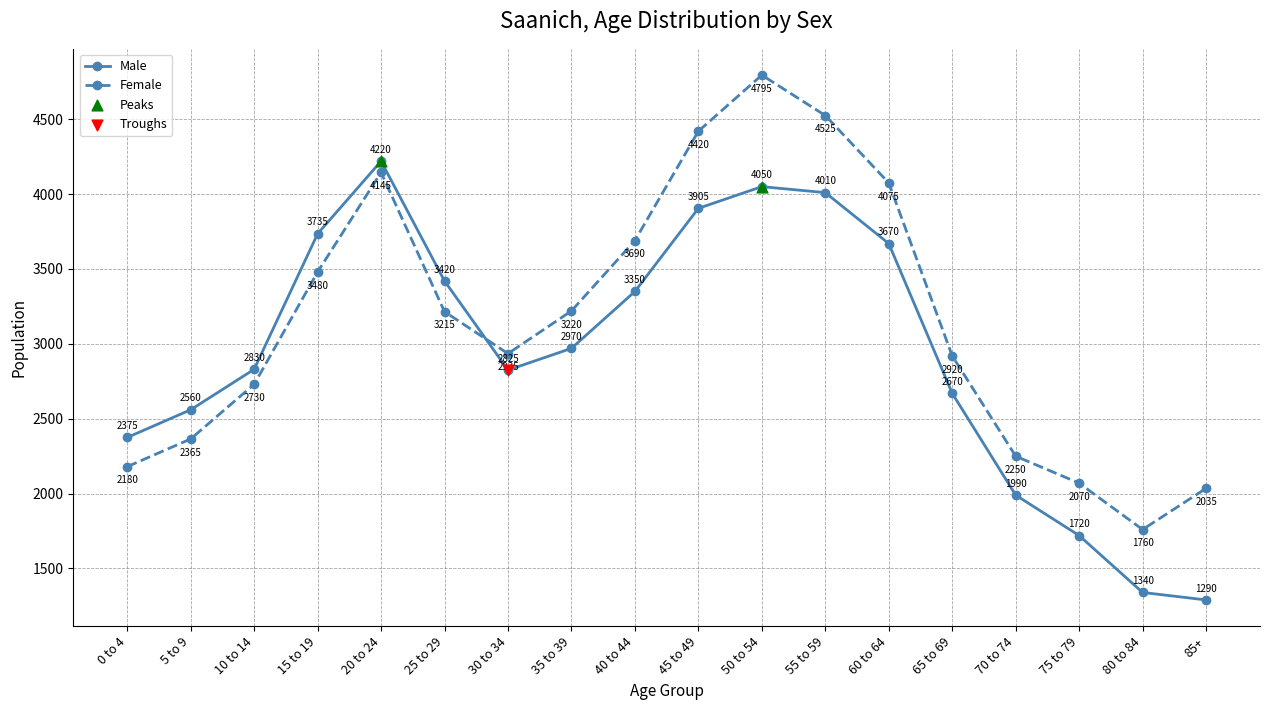

Is the value of Male at 5 to 9 greater than the value of Female at 65 to 69?

No